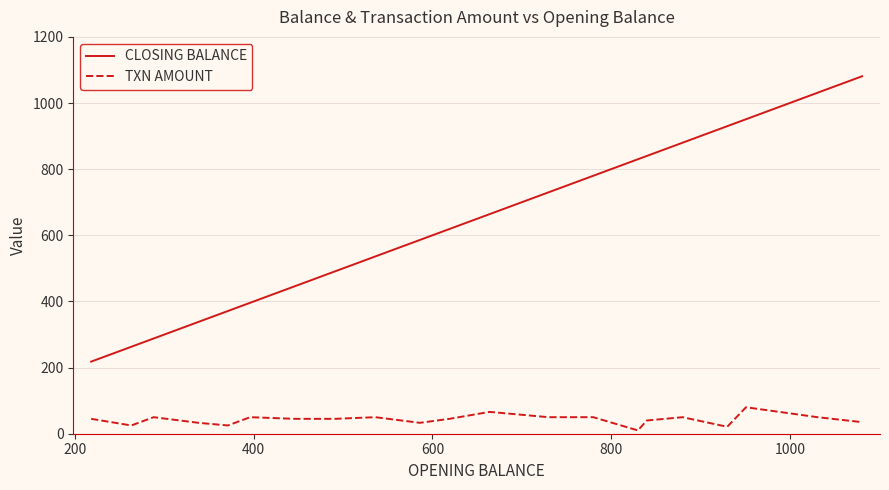

What is the difference between the maximum and minimum values in the CLOSING BALANCE series?

863